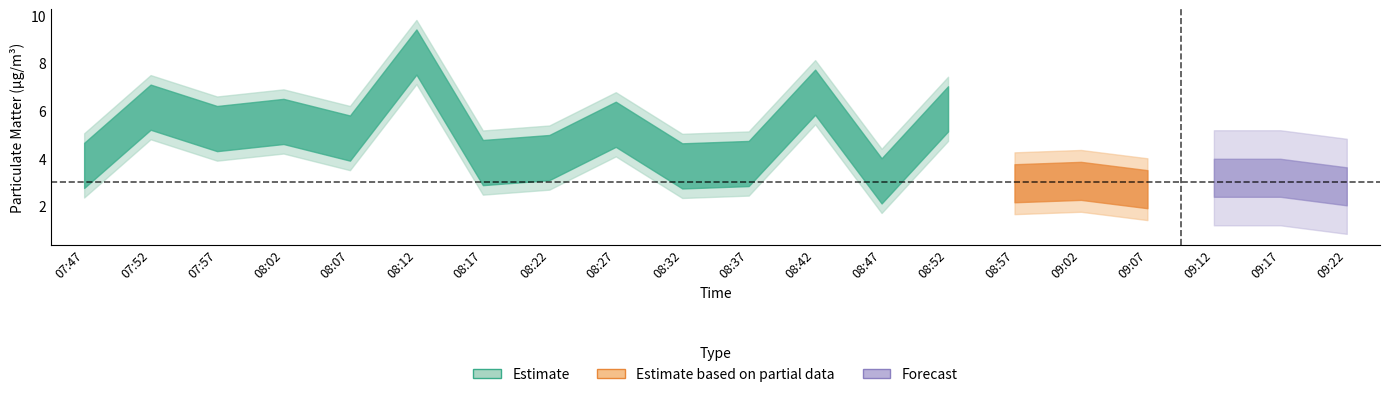

What is the value of the P1 point at the 9th from the left?

5.3